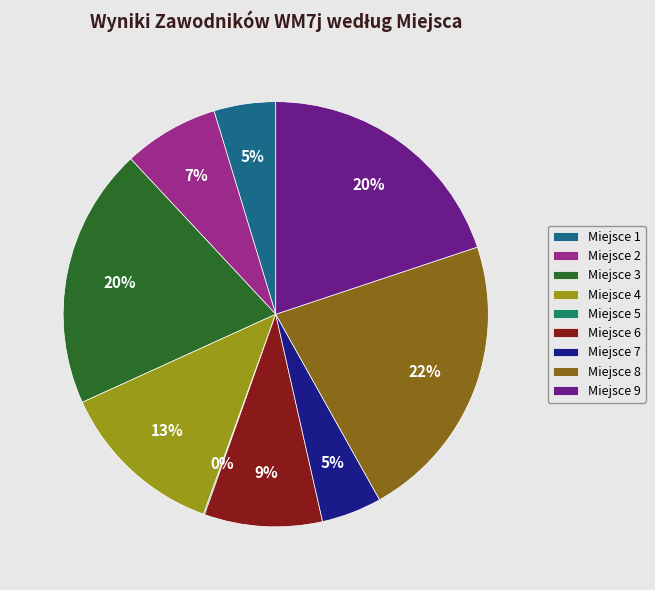

To the nearest percent, what percentage of the pie is Miejsce 9?

20%